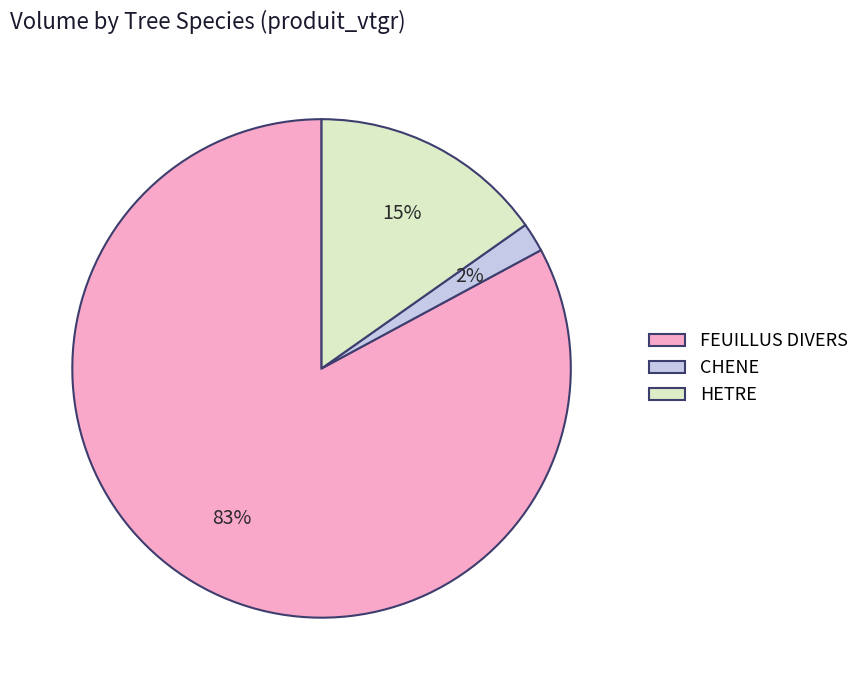

Which slice represents more than half of the pie?

FEUILLUS DIVERS